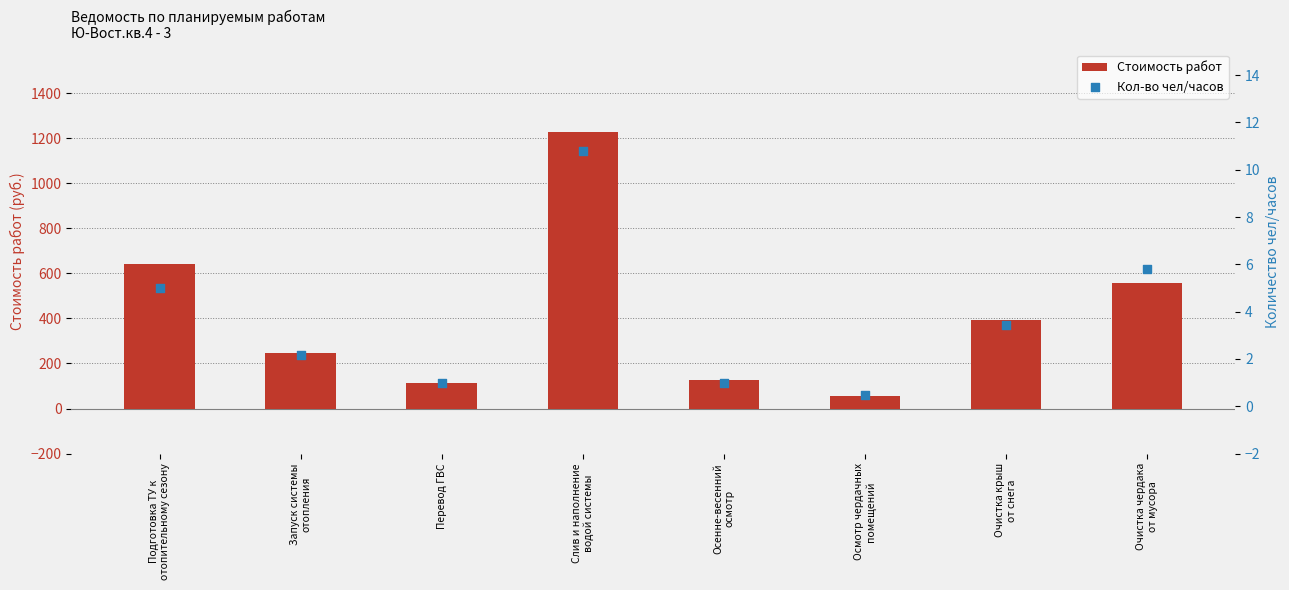

At which category is the sum across all series the highest?

Слив и наполнение
водой системы